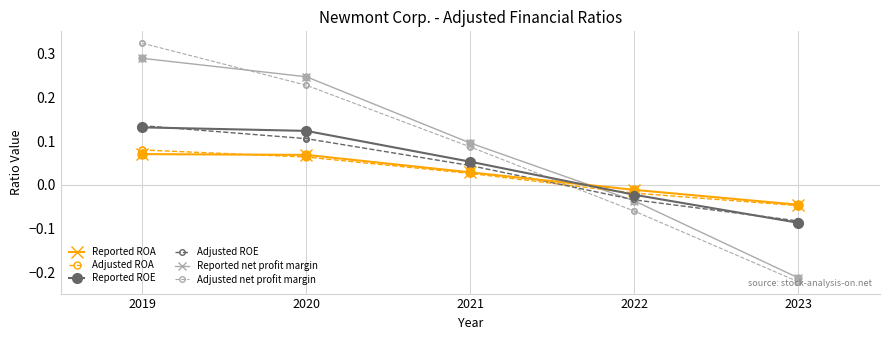

Which series has the largest range (max minus min)?

Adjusted net profit margin